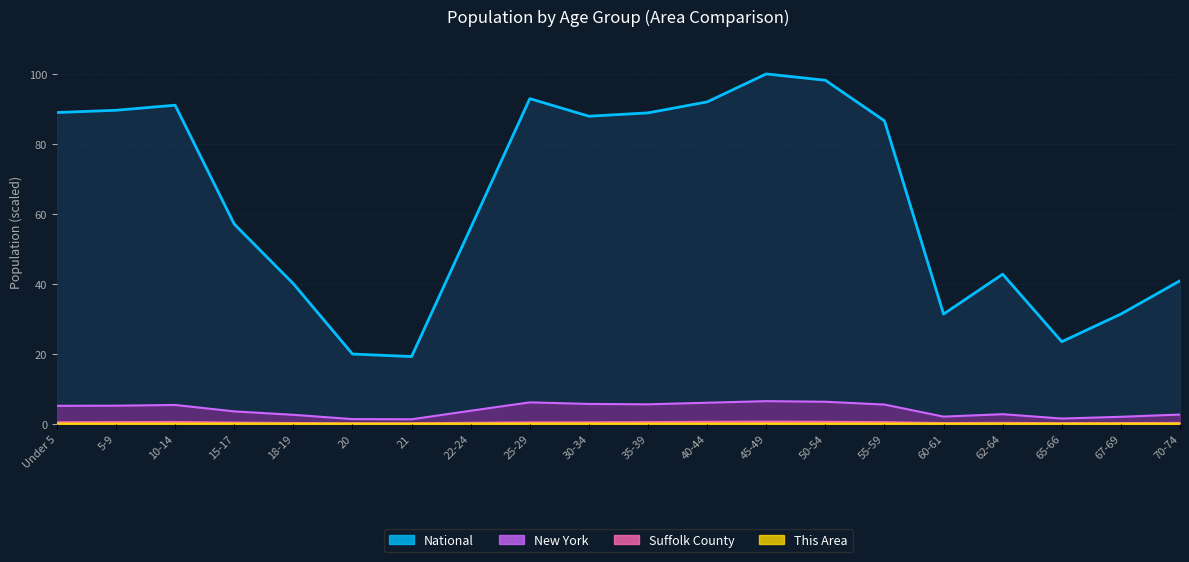

Which series changed the most between 30-34 and 45-49?

National